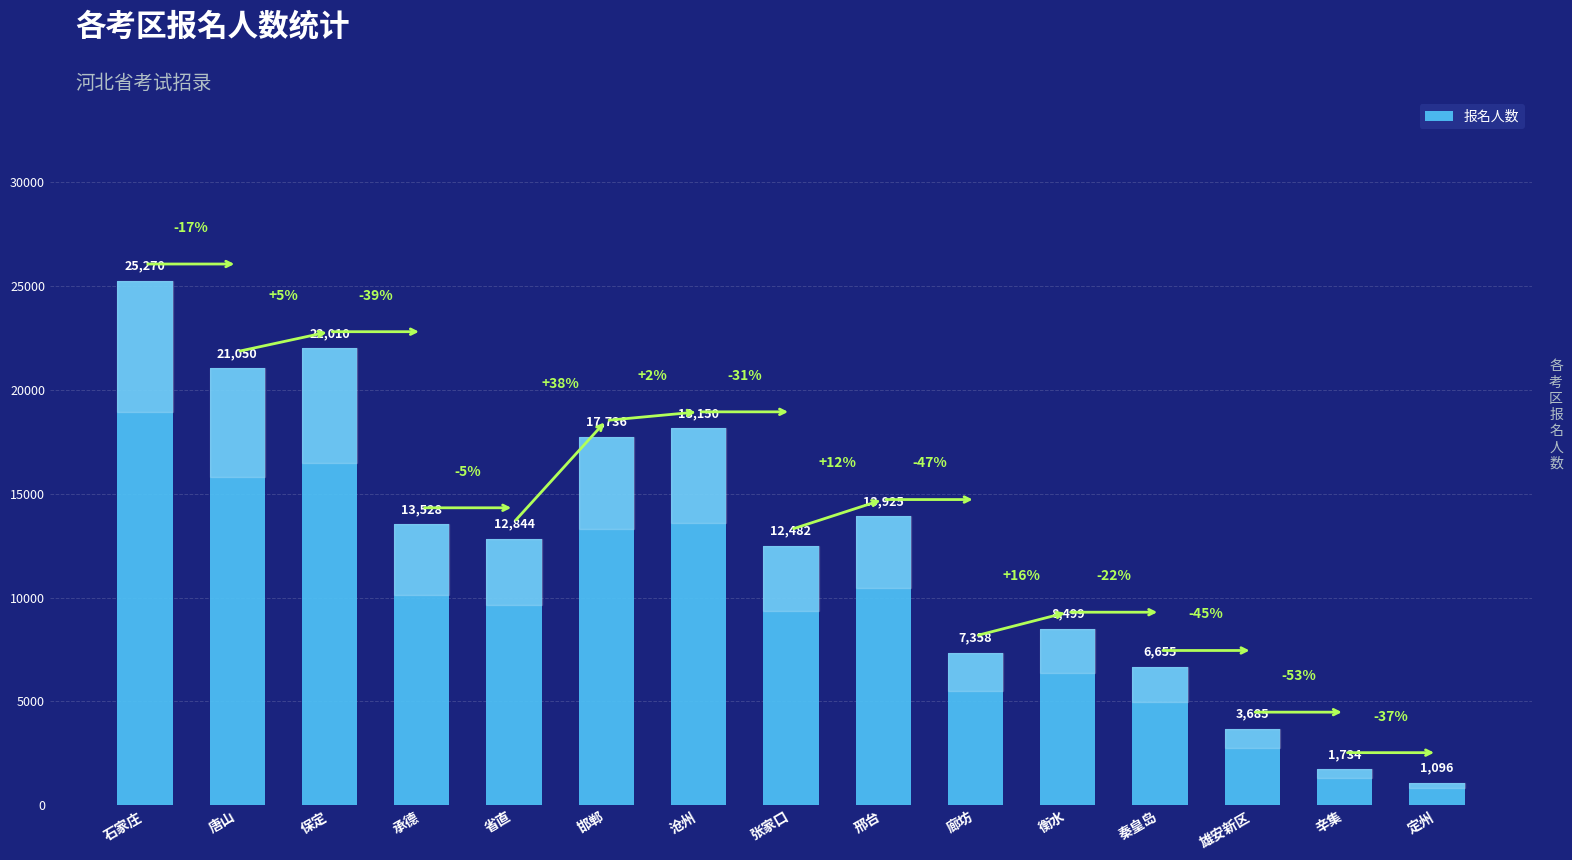

What is the average value?

12401